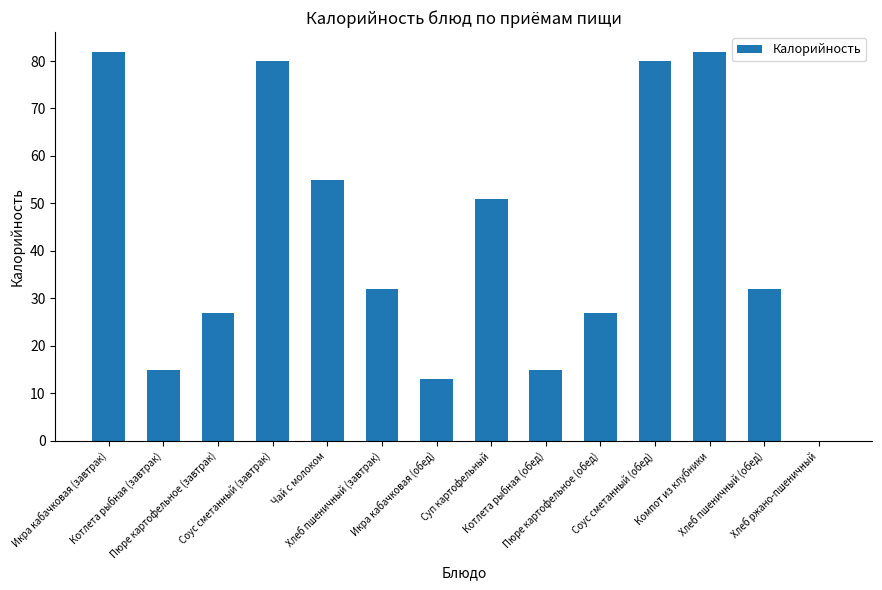

The chart shows a value of 123 at Соус сметанный (обед). True or false?

False